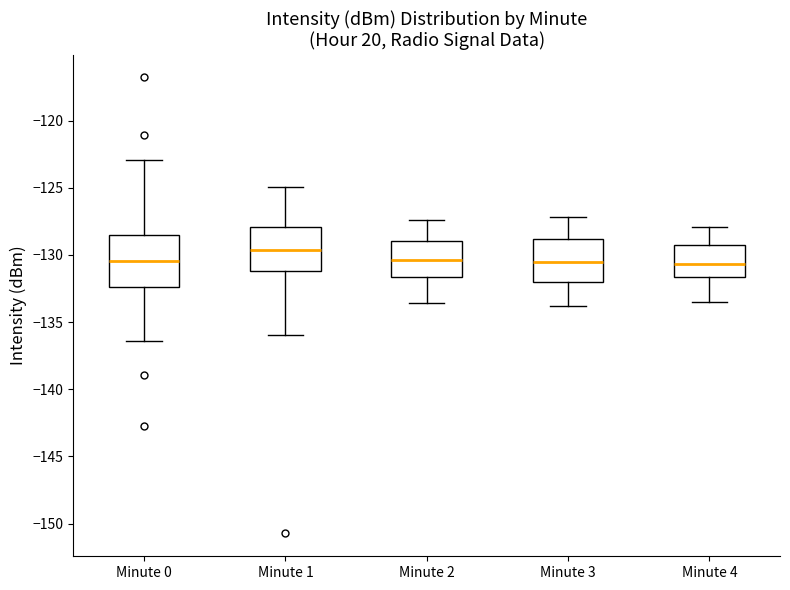

Reading left to right, read every box against the y-axis: the position of its median line, the range the box covers, and the ends of its whiskers. The values are not printed on the chart, so give them approximately, as read against the axis.

Minute 0: median -130.5, box -132.5 to -128.5, whiskers -136.5 to -123.0
Minute 1: median -129.5, box -131.0 to -128.0, whiskers -136.0 to -125.0
Minute 2: median -130.5, box -131.5 to -129.0, whiskers -133.5 to -127.5
Minute 3: median -130.5, box -132.0 to -129.0, whiskers -134.0 to -127.0
Minute 4: median -130.5, box -131.5 to -129.0, whiskers -133.5 to -128.0